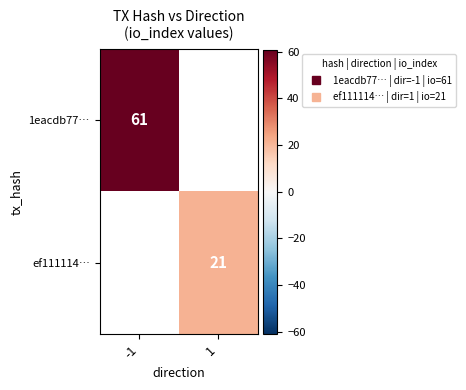

The value of 1eacdb77… at -1 is 61.0. True or false?

True